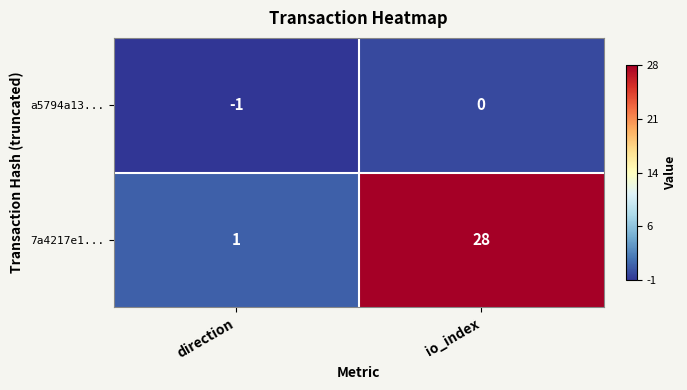

List the series in order of their overall mean, lowest first.

a5794a13..., 7a4217e1...